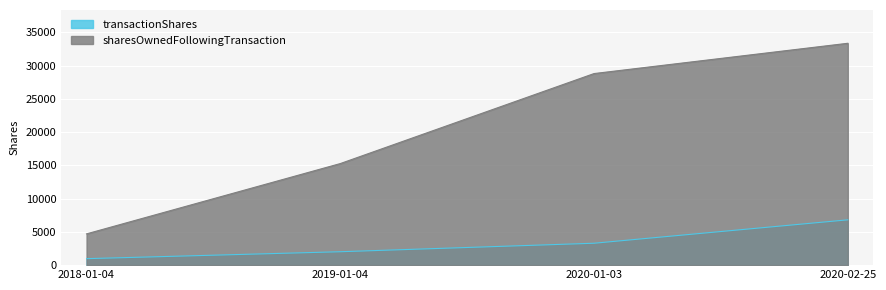

Rank the series at 2018-01-04 from lowest to highest value.

transactionShares, sharesOwnedFollowingTransaction